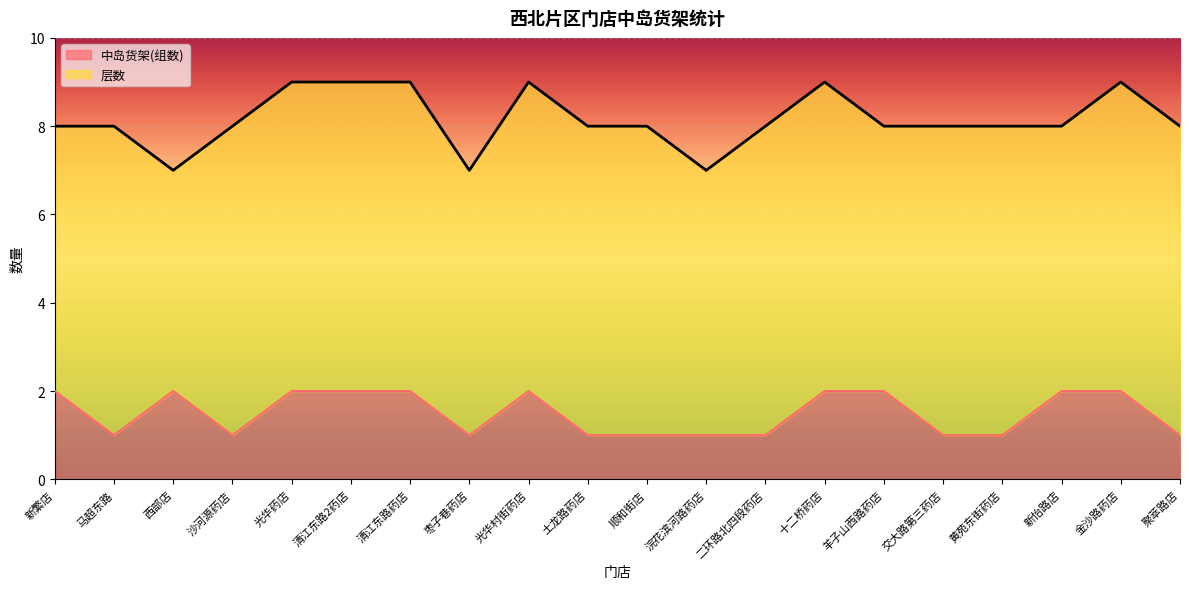

What is the ratio of the value at 顺和街店 to the value at 光华村街药店?

0.5